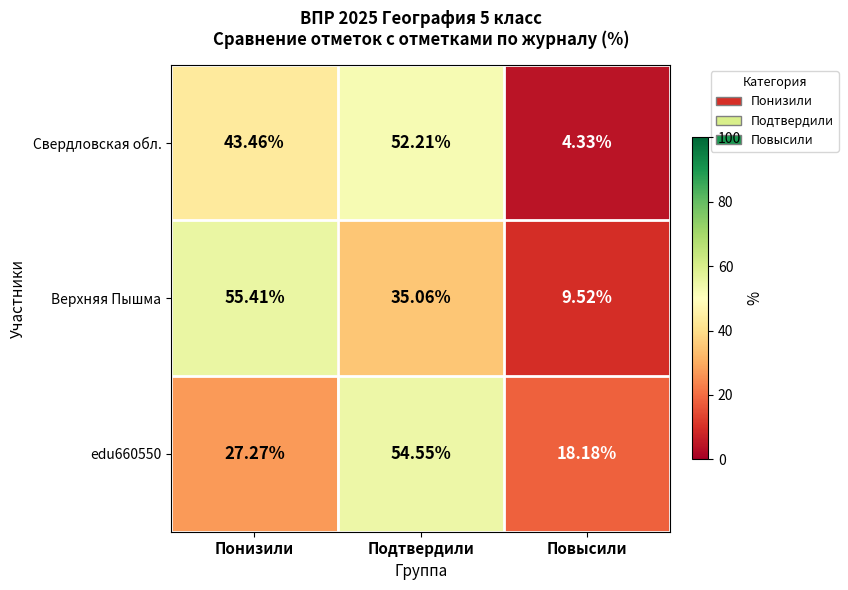

Which label corresponds to the smallest value in the chart?

Повысили